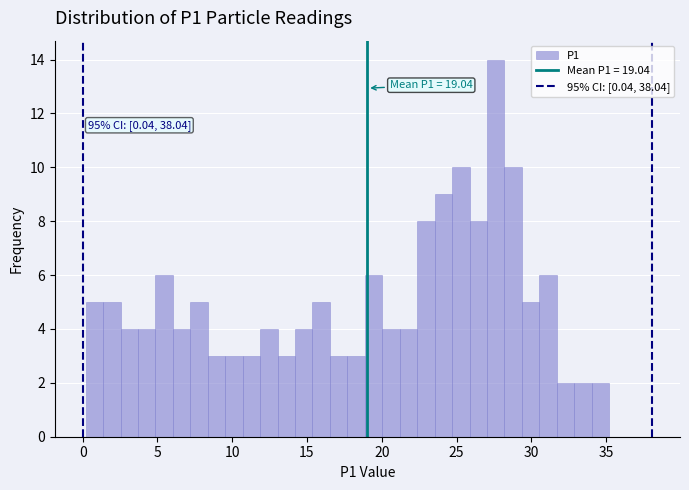

Around what value on the x-axis is the tallest bar? Give the approximate position of its centre, as read against the axis.

27.5